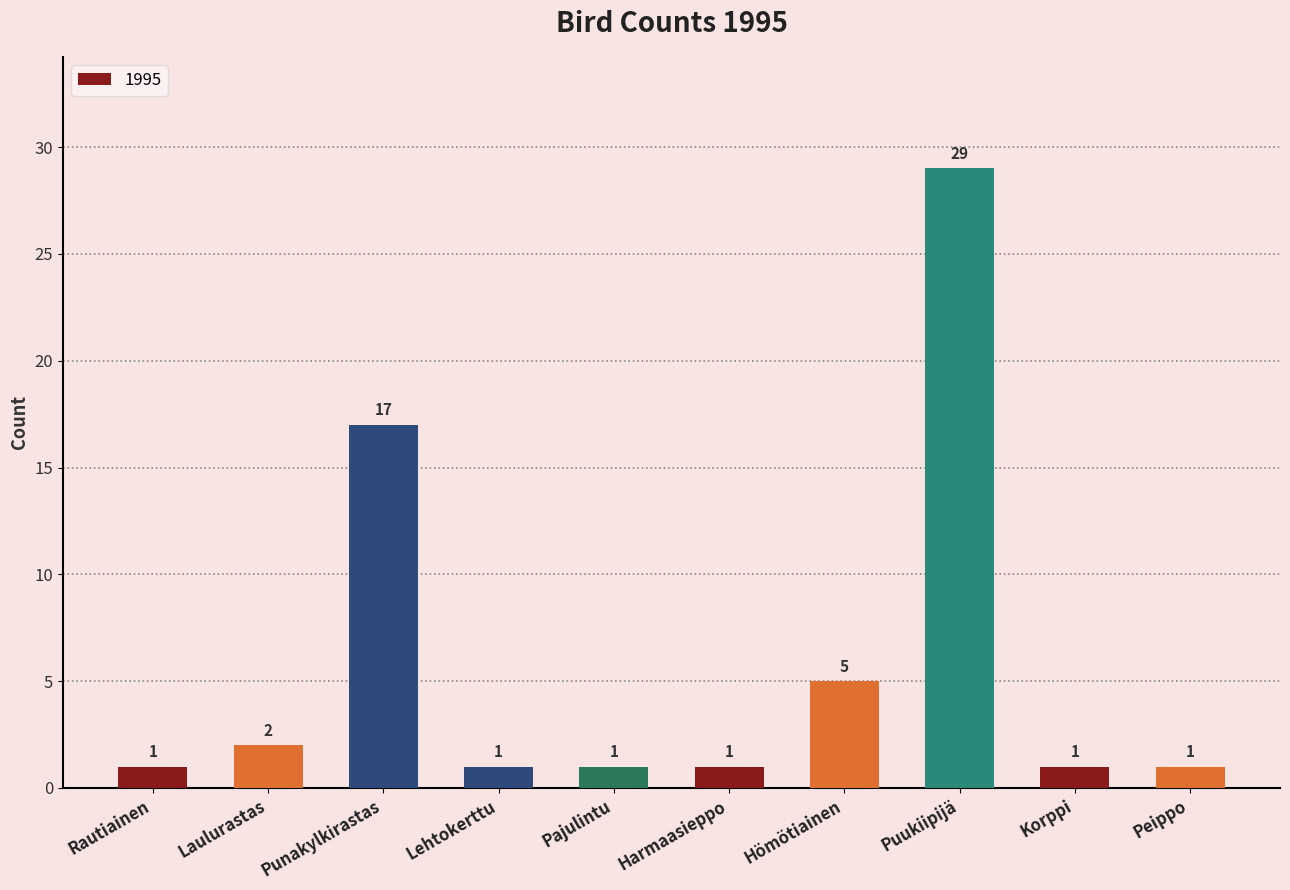

What is the sum of the values at Rautiainen and Hömötiainen?

6